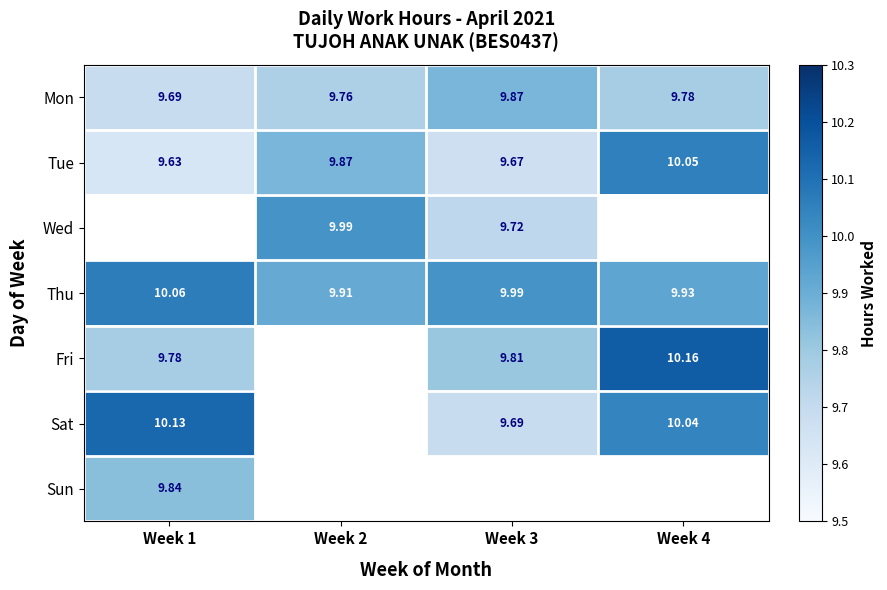

Which series has the widest spread of values?

Sat